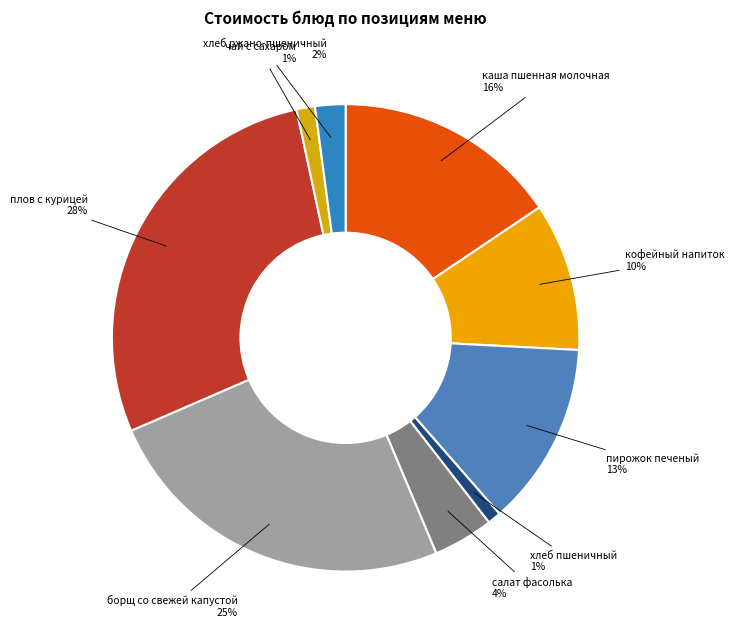

Combined, do кофейный напиток and борщ со свежей капустой account for over 50%?

No